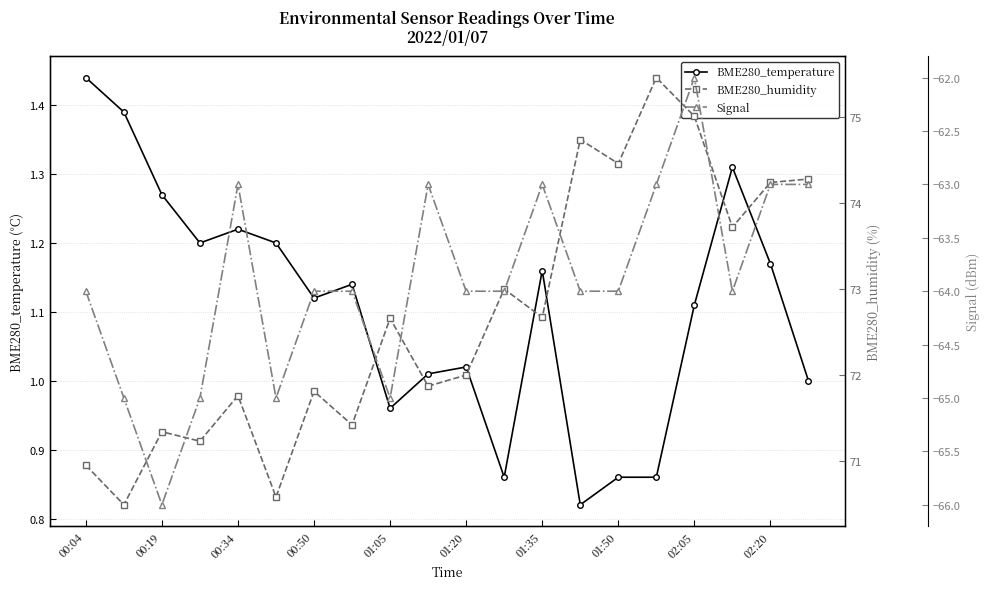

Where is the first local maximum for BME280_temperature?

00:34